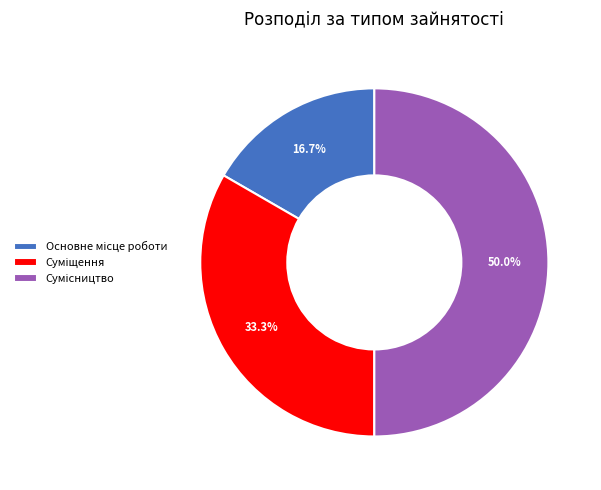

How many slices are in this pie chart?

3